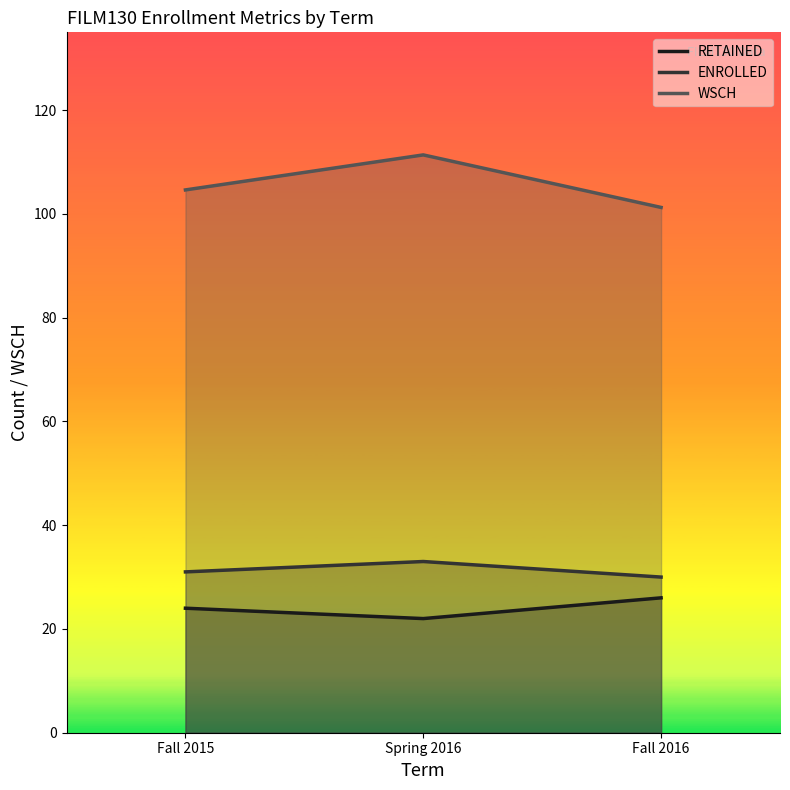

What is the total value across all series at Fall 2016?

157.2